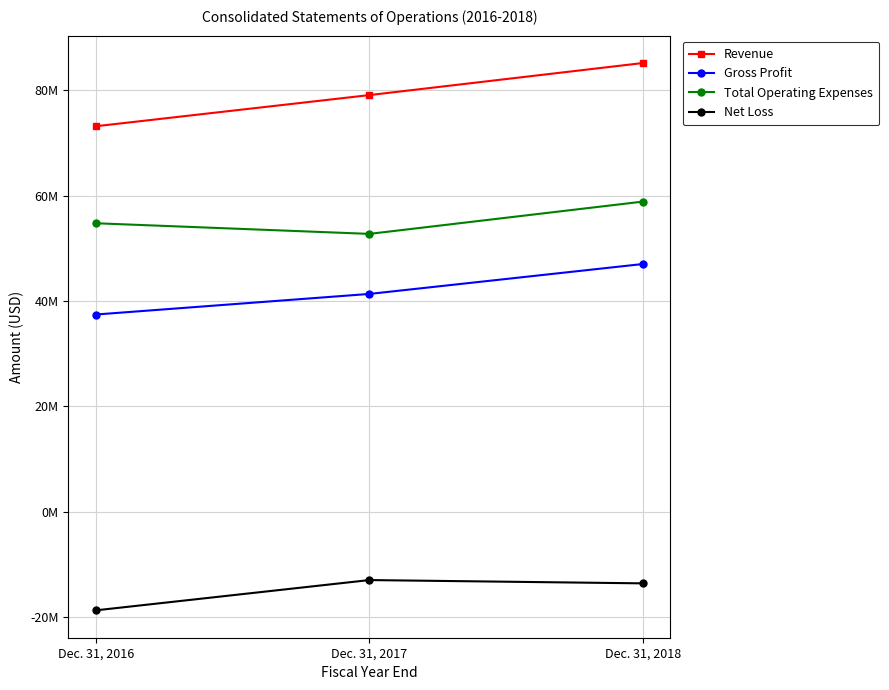

At how many categories does at least one series exceed 32725360?

3